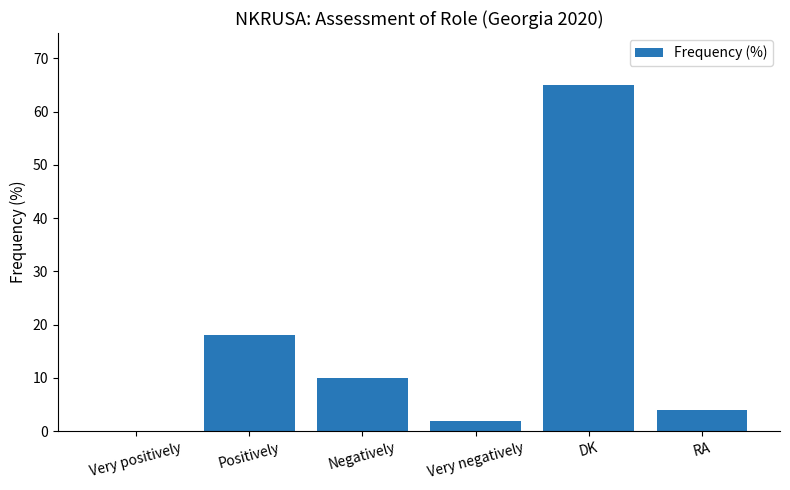

True or false: the data shows 29 at Very positively.

False